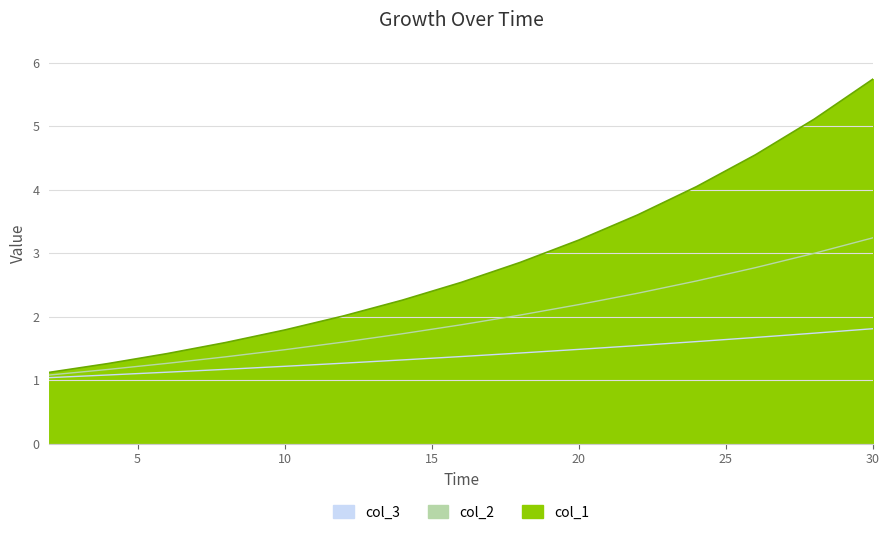

True or false: col_1 and col_2 intersect in this chart.

False